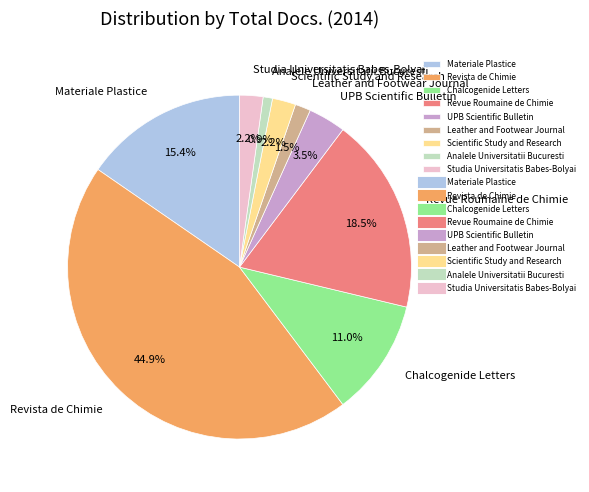

Does Revista de Chimie represent more than half of the total?

No